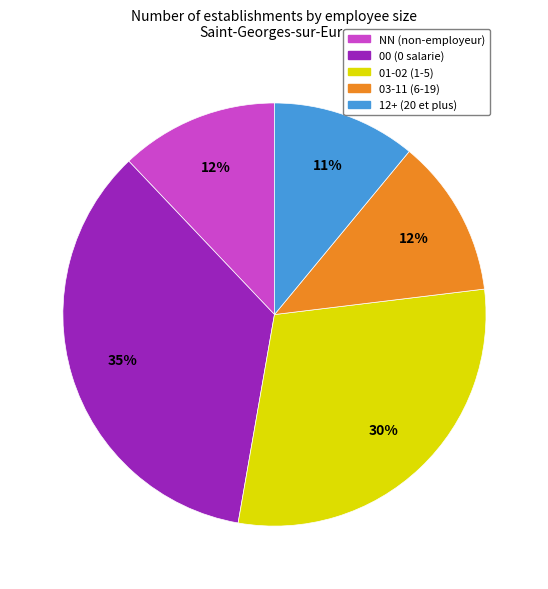

Is there a majority slice in this chart?

No